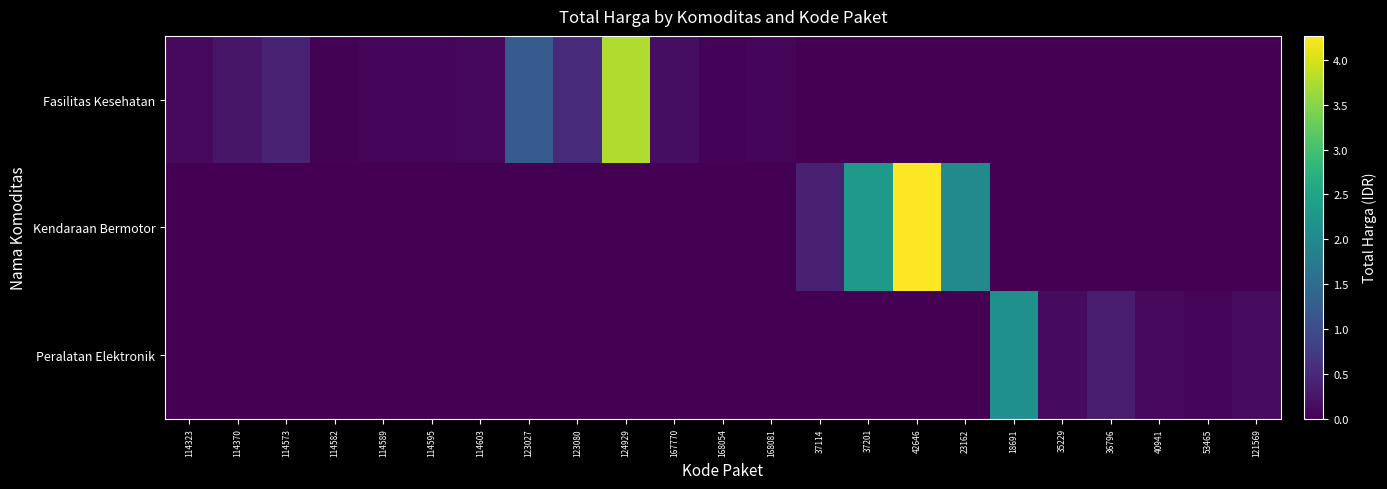

What is the spread (max minus min) of values at 168081?

6777480